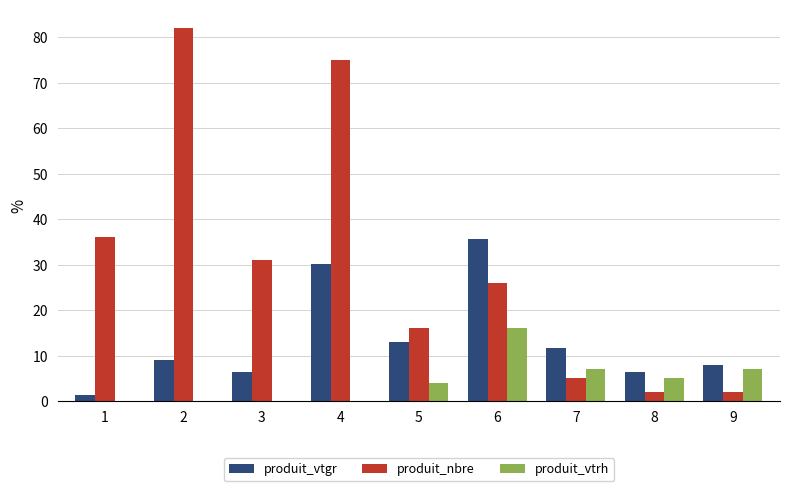

What is the sum of all produit_vtrh values?

39.0